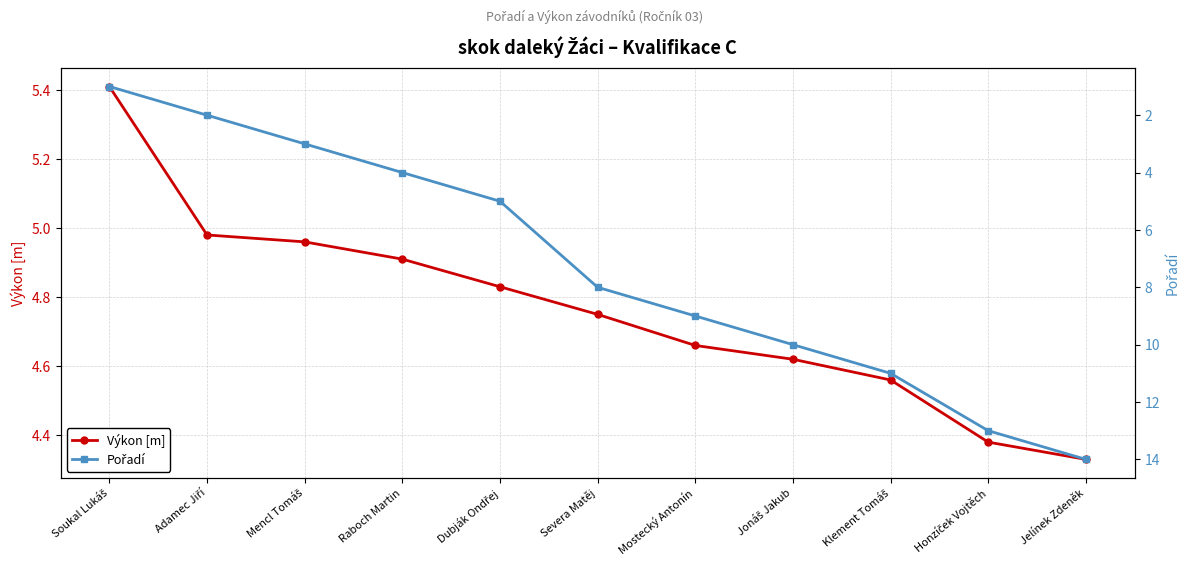

Reading right to left, extract all data points from this chart.

Výkon [m]: Jelínek Zdeněk=4.3	Honzíček Vojtěch=4.4	Klement Tomáš=4.6	Jonáš Jakub=4.6	Mostecký Antonín=4.7	Severa Matěj=4.8	Dubják Ondřej=4.8	Raboch Martin=4.9	Mencl Tomáš=5.0	Adamec Jiří=5.0	Soukal Lukáš=5.4
Pořadí: Jelínek Zdeněk=14.0	Honzíček Vojtěch=13.0	Klement Tomáš=11.0	Jonáš Jakub=10.0	Mostecký Antonín=9.0	Severa Matěj=8.0	Dubják Ondřej=5.0	Raboch Martin=4.0	Mencl Tomáš=3.0	Adamec Jiří=2.0	Soukal Lukáš=1.0